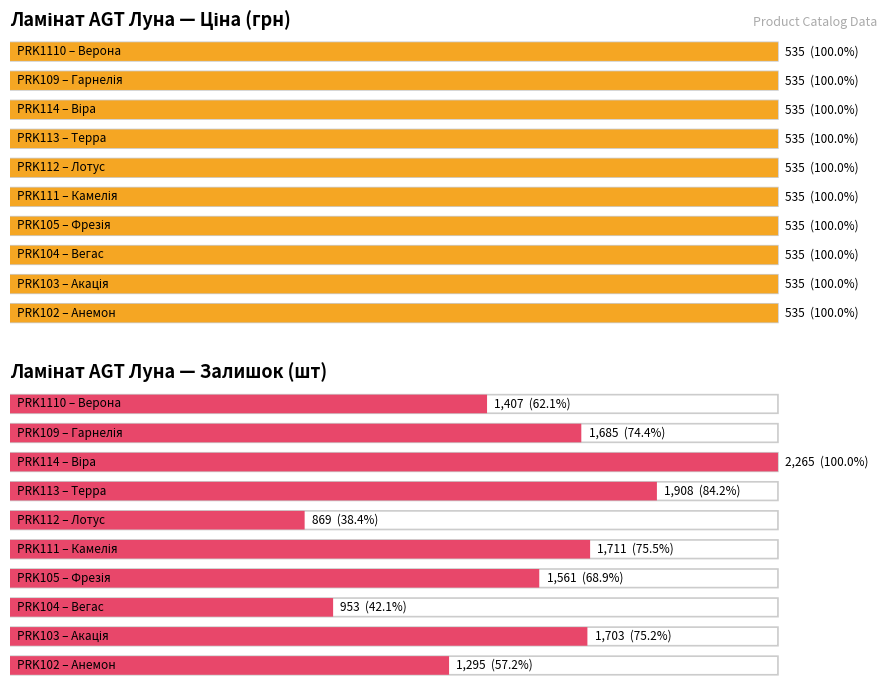

What position from the right is PRK1110 – Верона?

10